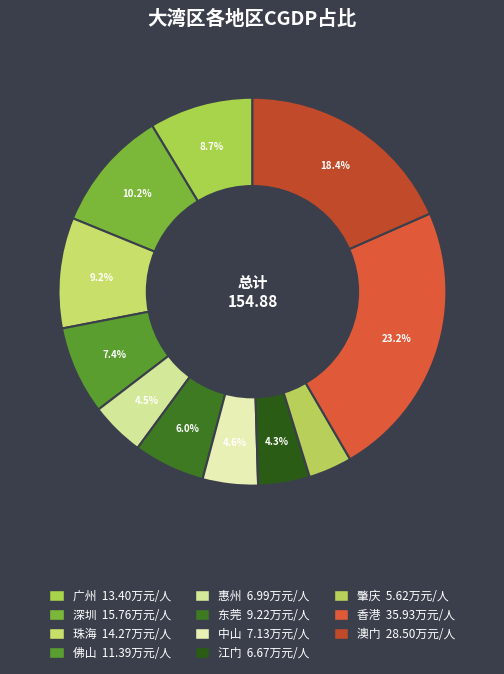

What percentage is the 佛山 slice, to the nearest percent?

7%